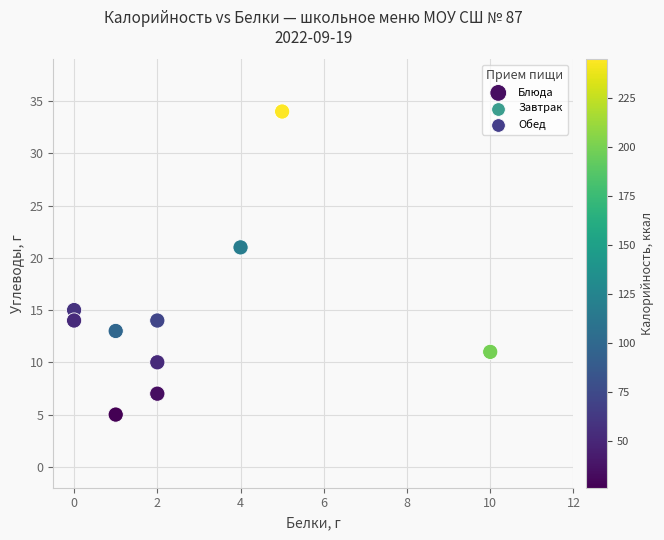

What Y value in the scatter plot is closest to 19?

21